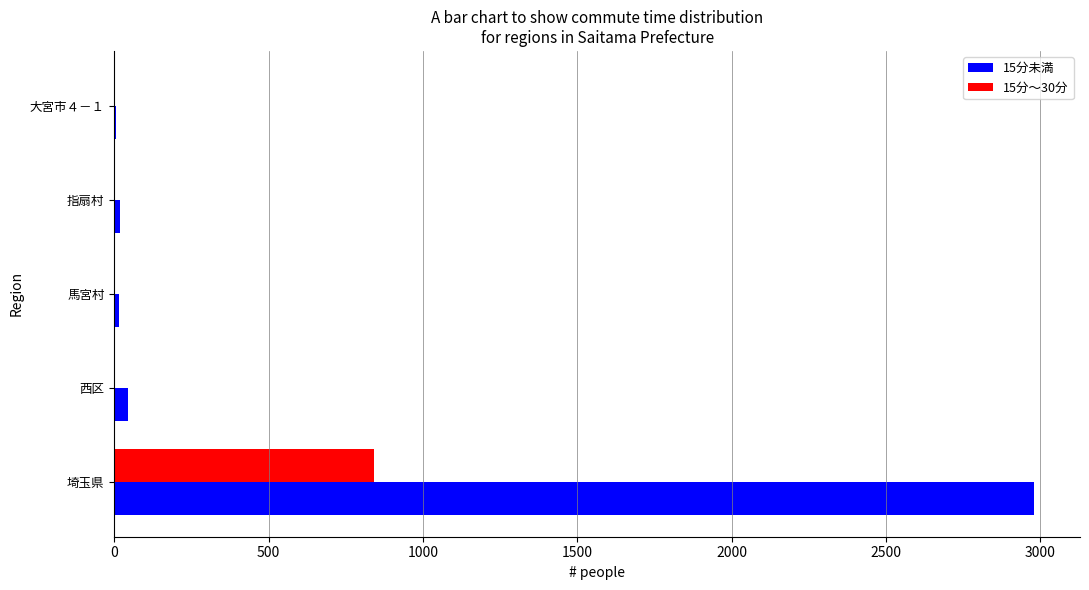

Which series has the largest total across all categories?

15分未満